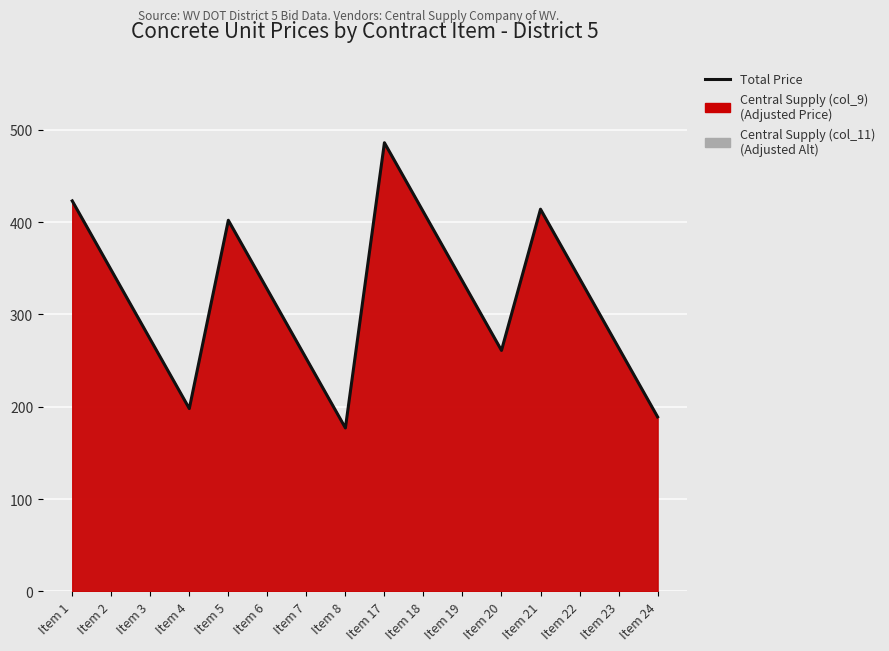

Where does the data first go above 336?

Item 1